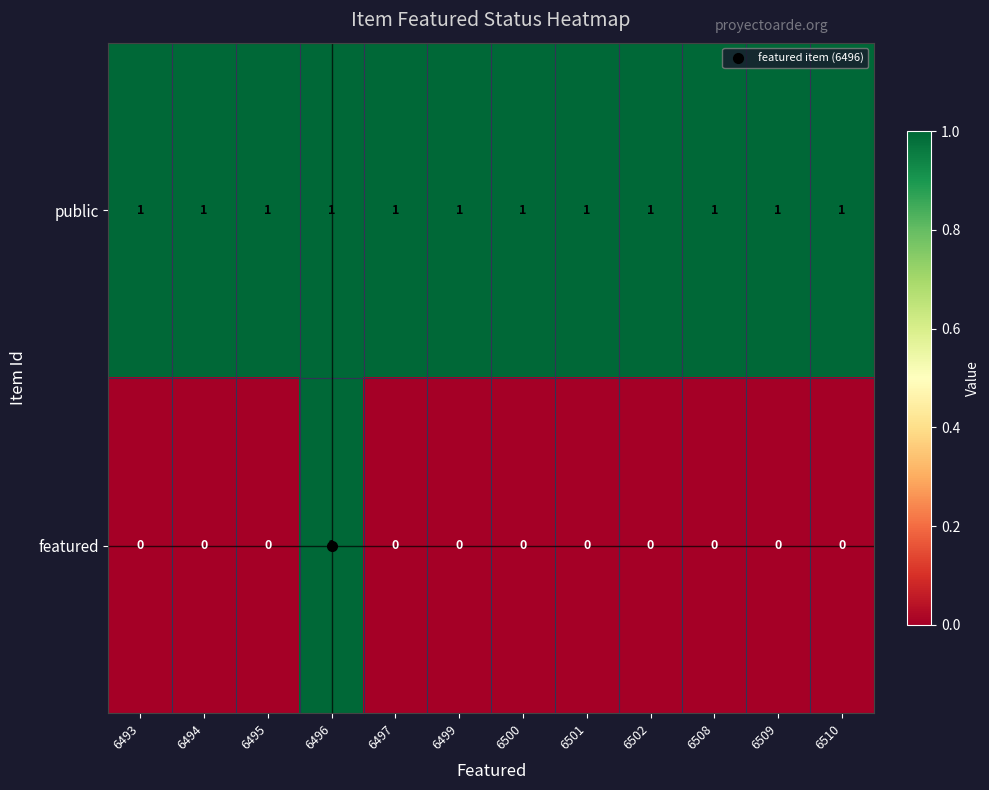

Count the featured values in the range 0 to 1.

12